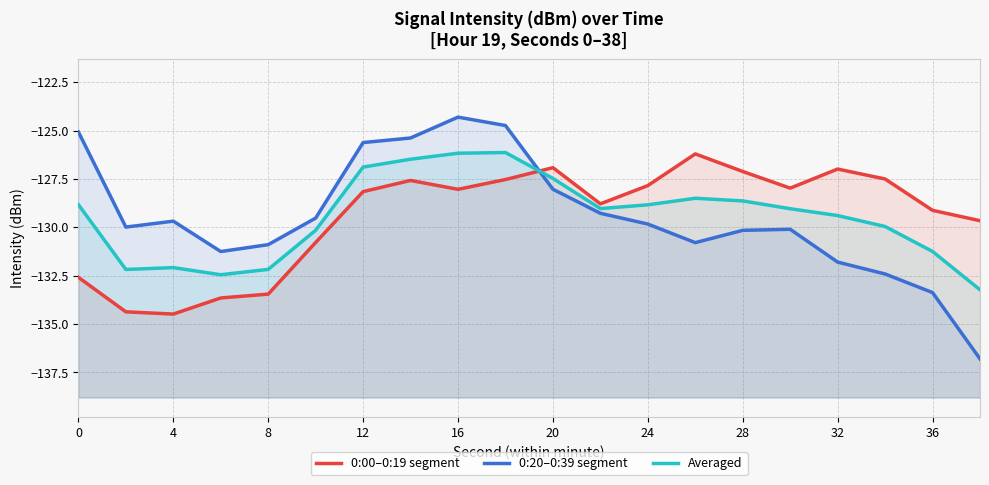

Between 32 and 16, which series saw the biggest shift?

0:20–0:39 segment